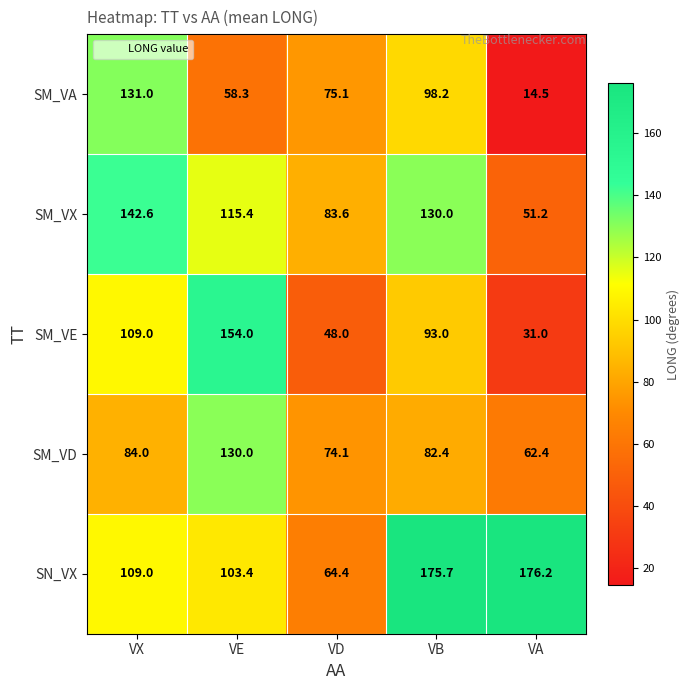

What is the sum of all SM_VD values?

432.9